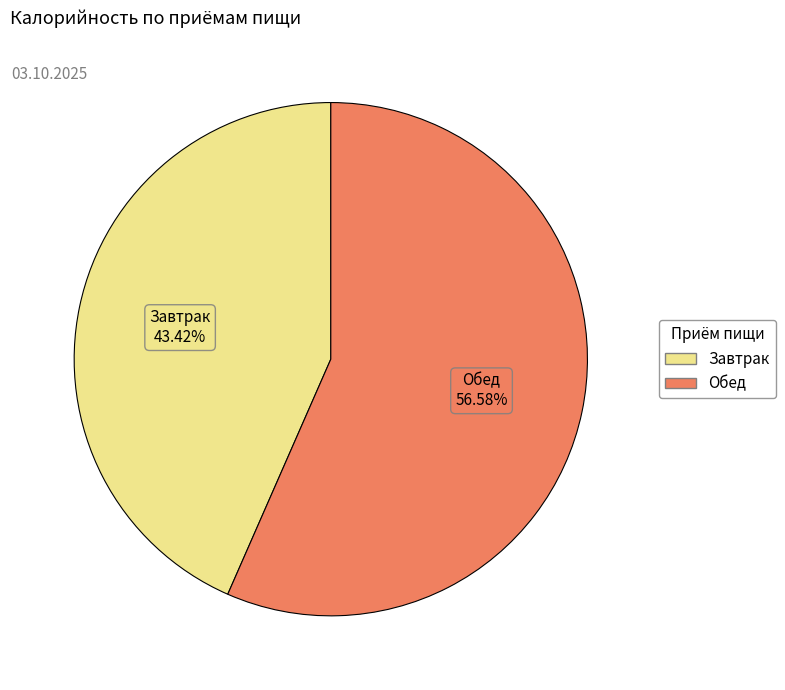

Count the number of slices in the pie.

2